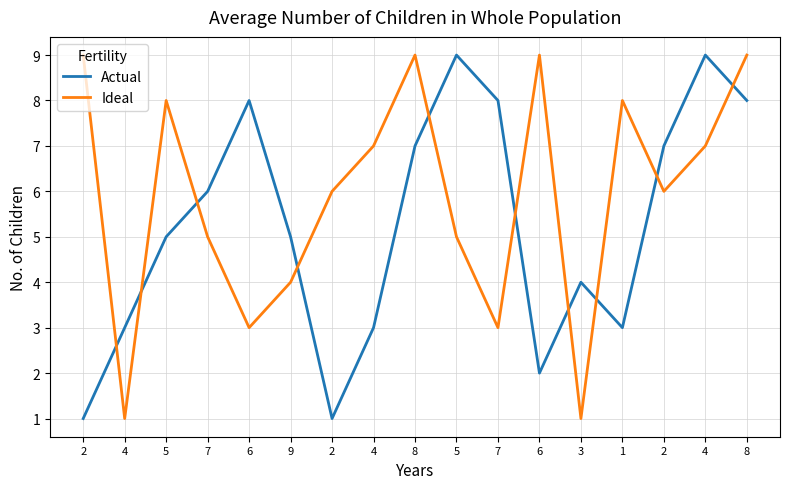

How many lines are shown in the chart?

2